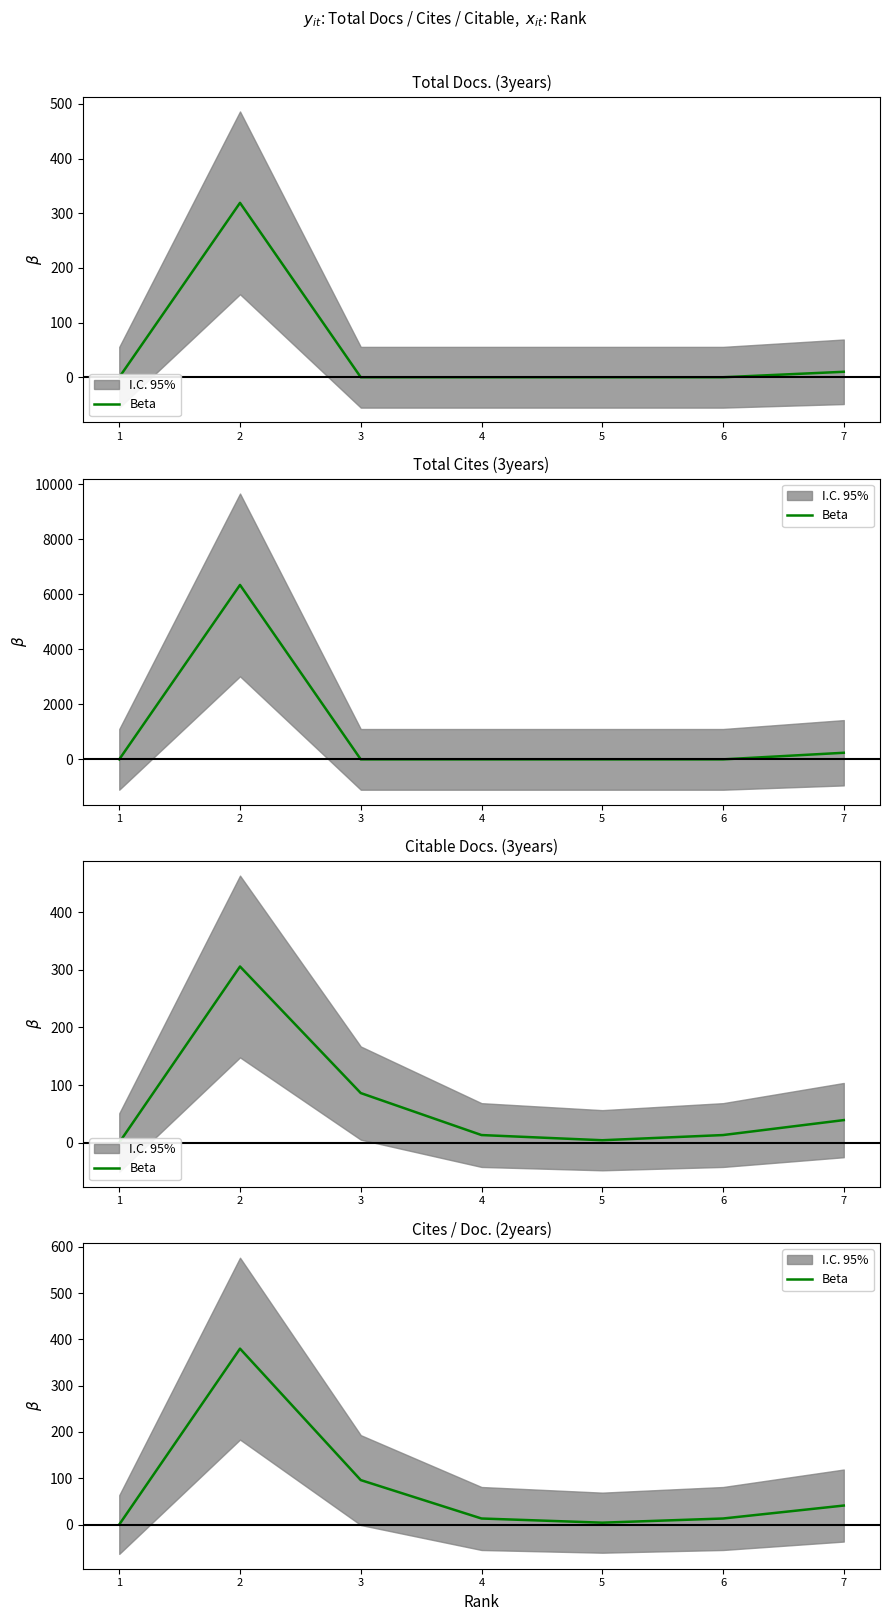

Reading left to right, extract all data points from this chart.

1=0	2=380	3=96	4=13	5=4	6=13	7=41